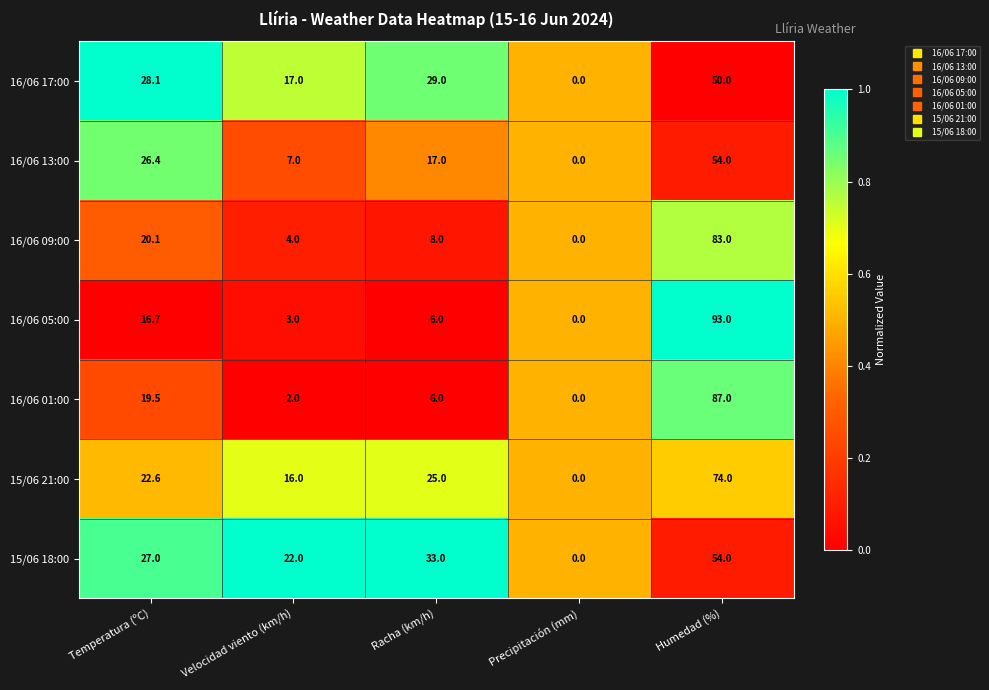

What is the difference between the second highest and second lowest values in the 16/06 09:00 series?

16.1